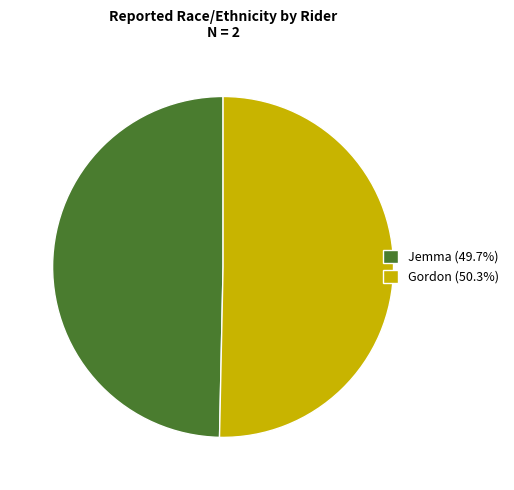

Rank the categories by value from lowest to highest.

Jemma, Gordon